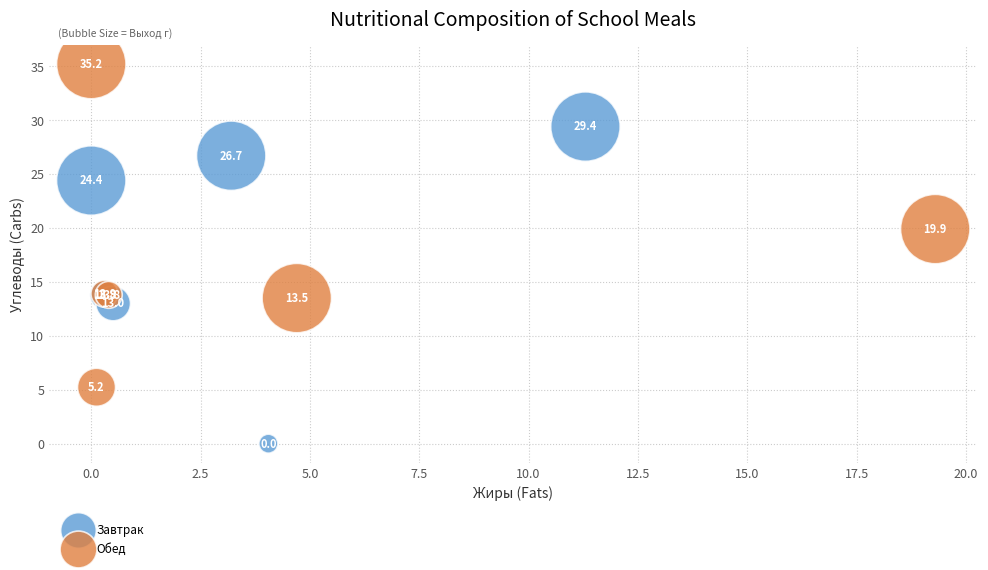

What are all the series names shown in the legend?

Завтрак, Обед